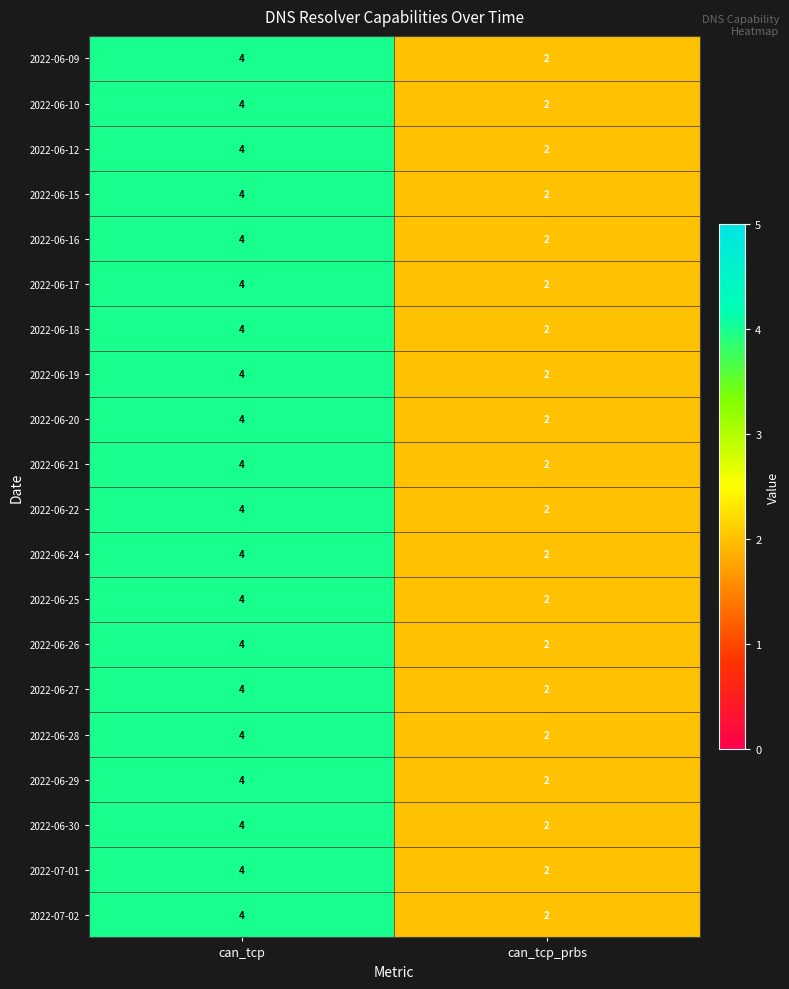

What is the total value across all series at can_tcp_prbs?

40